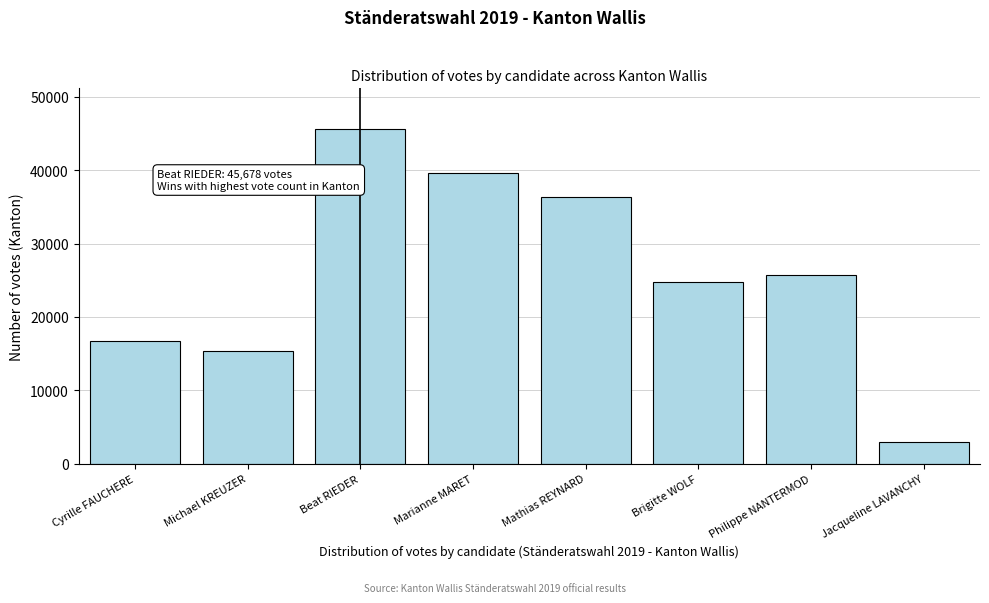

Reading right to left, list all the values displayed in this chart.

2878	25727	24799	36323	39660	45678	15359	16652